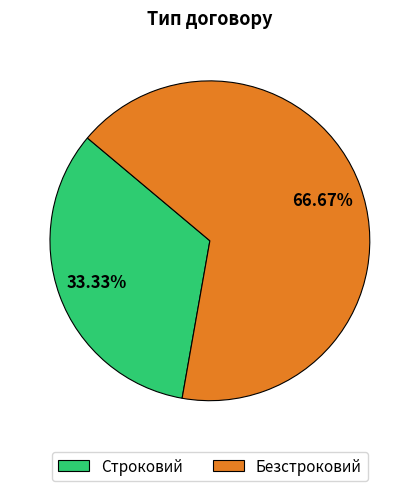

To the nearest percent, what is the combined percentage of Безстроковий and Строковий?

100%